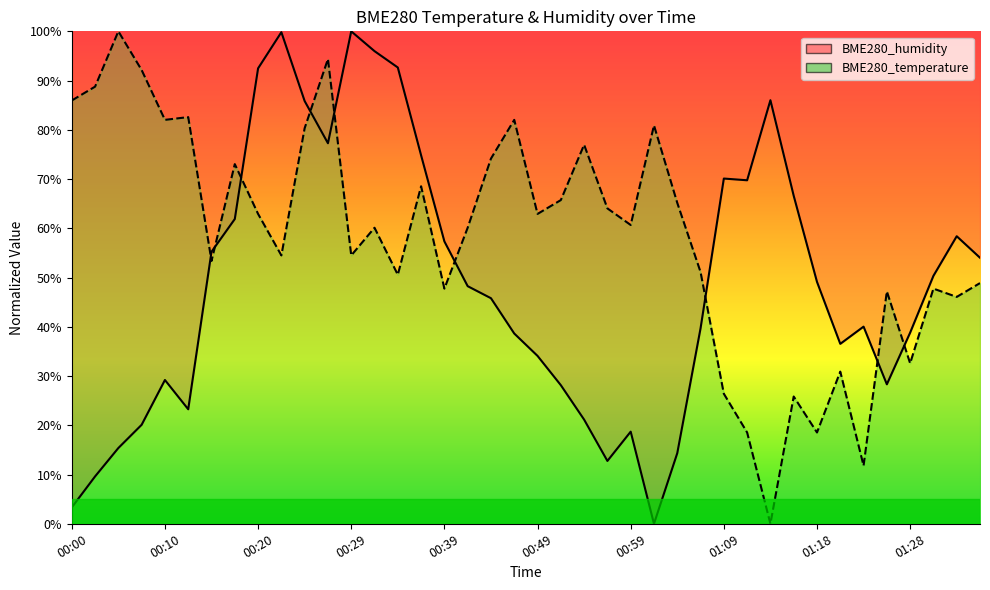

The value of BME280_humidity line at 23 is 22.4. True or false?

False